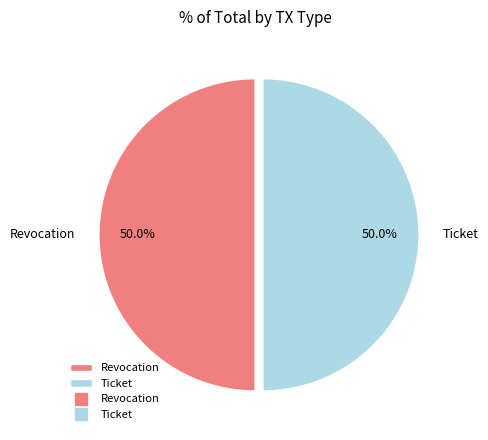

Do Revocation and Ticket together represent more than half of the pie?

Yes